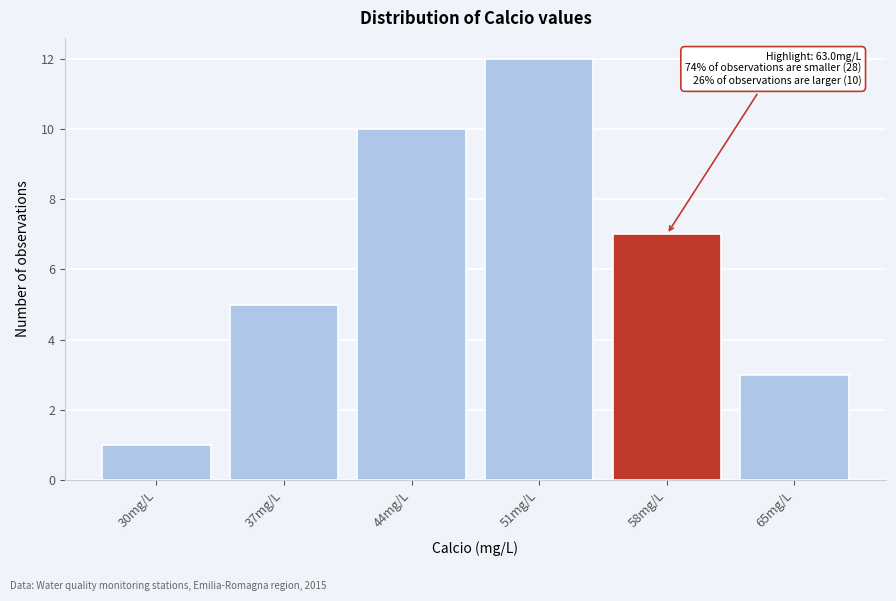

Reading left to right, what are all the values shown in this chart?

1	5	10	12	7	3